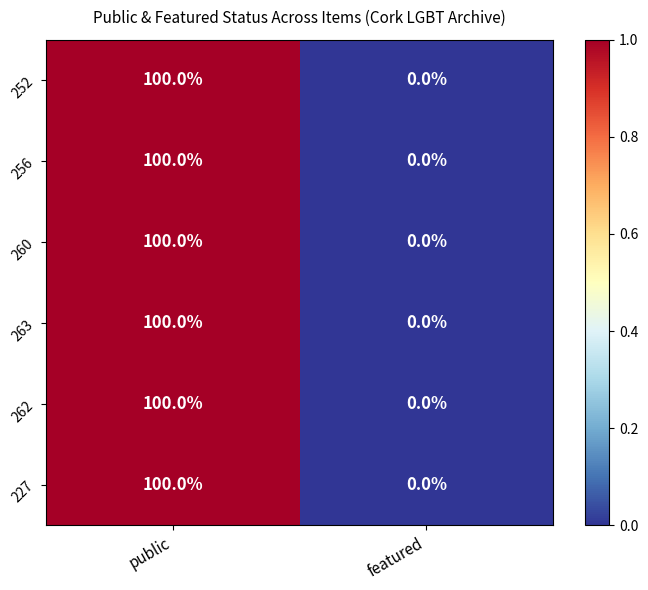

How many categories are shown in the chart?

2